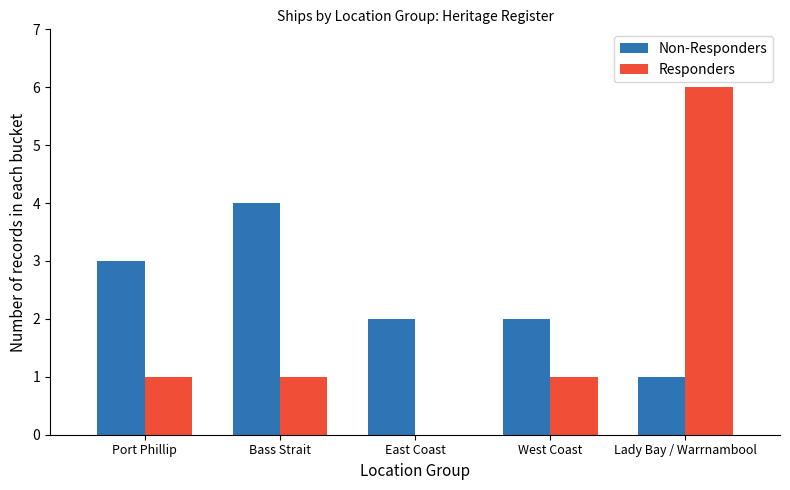

How many values in Responders are above zero?

4